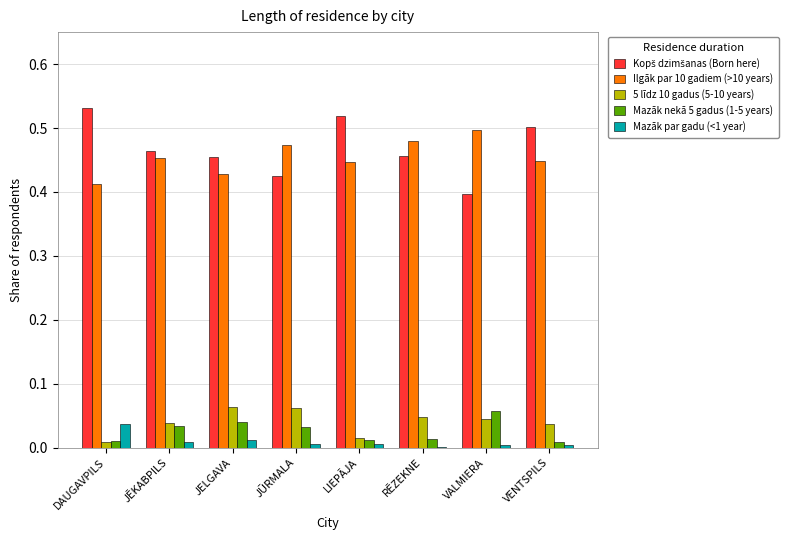

At which label does Ilgāk par 10 gadiem (>10 years) reach its peak?

VALMIERA